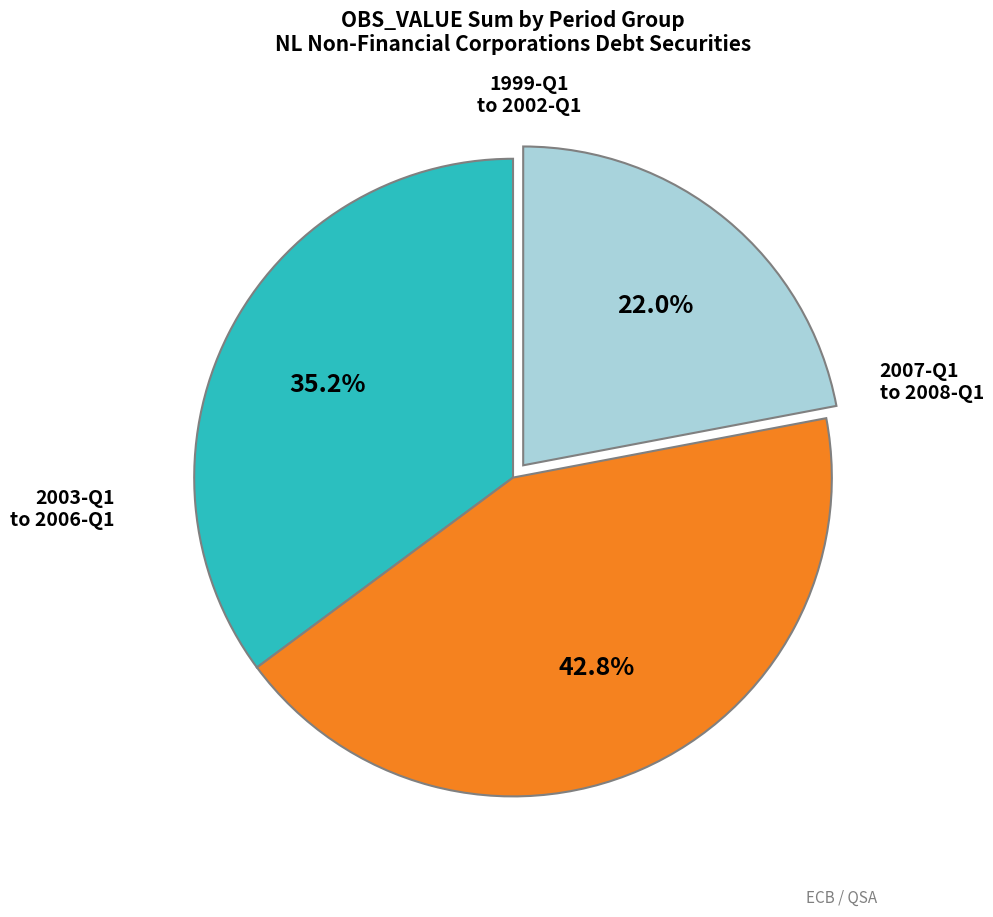

Does any single category account for the majority?

No